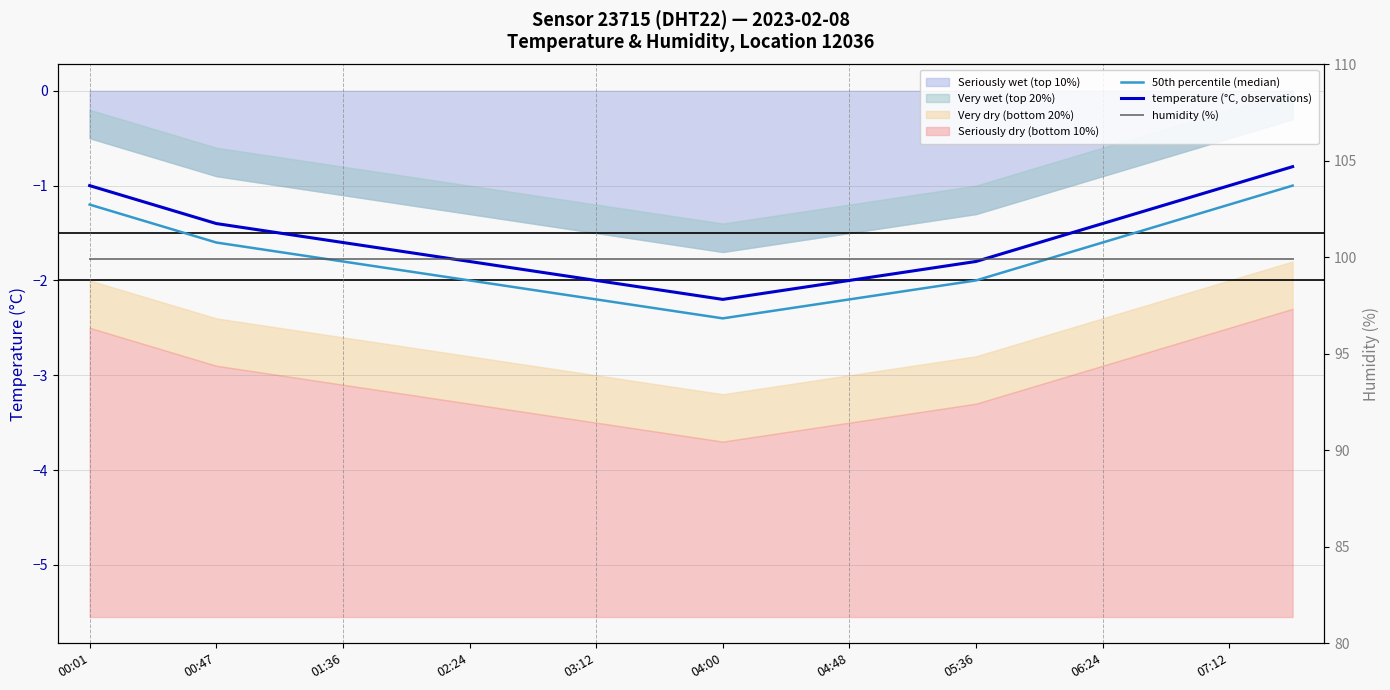

Which series has the largest range (max minus min)?

temperature (°C, observations)